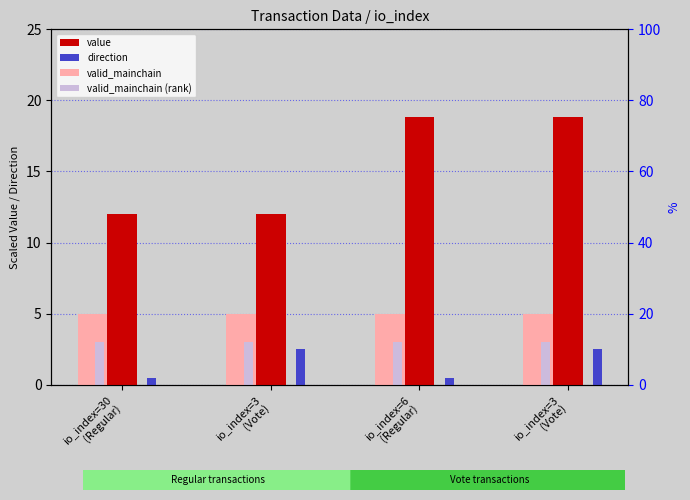

At how many categories does at least one series exceed 7?

4